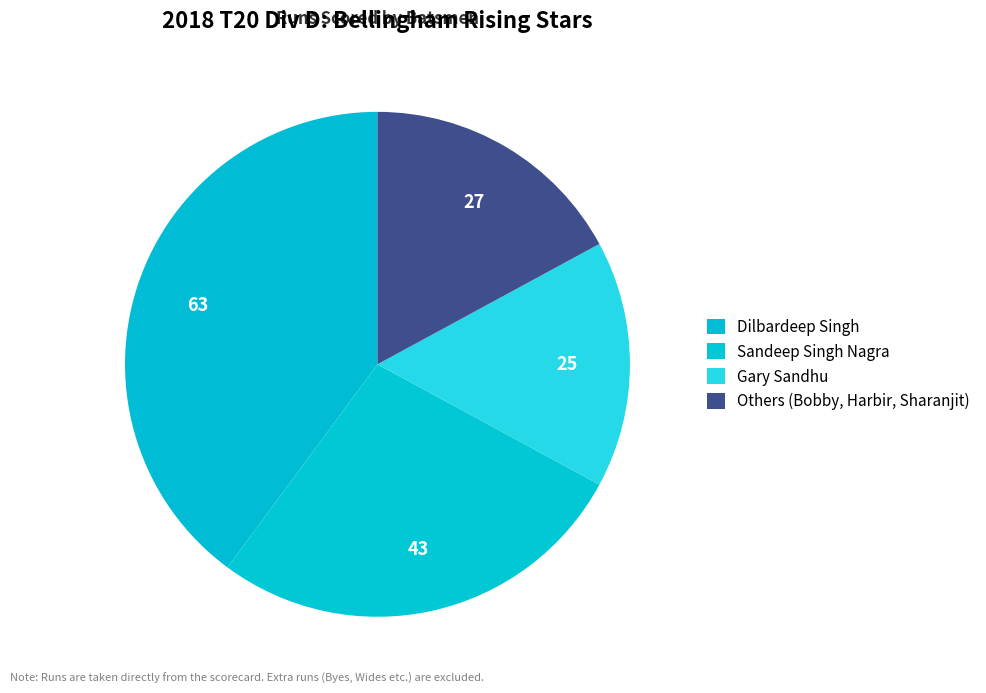

Count the number of slices in the pie.

4